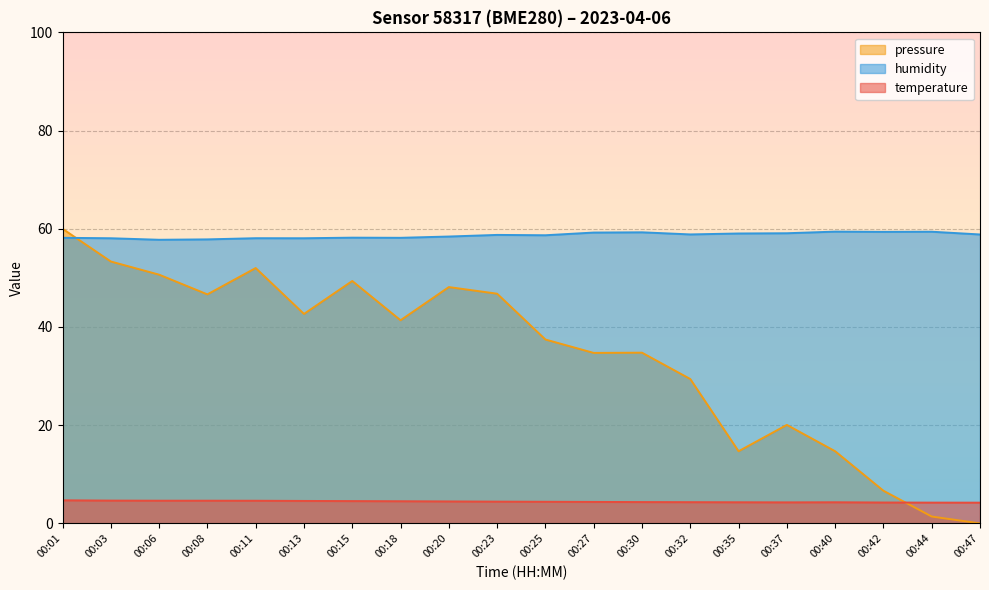

In humidity, how many points are higher than both neighbors (excluding endpoints)?

6